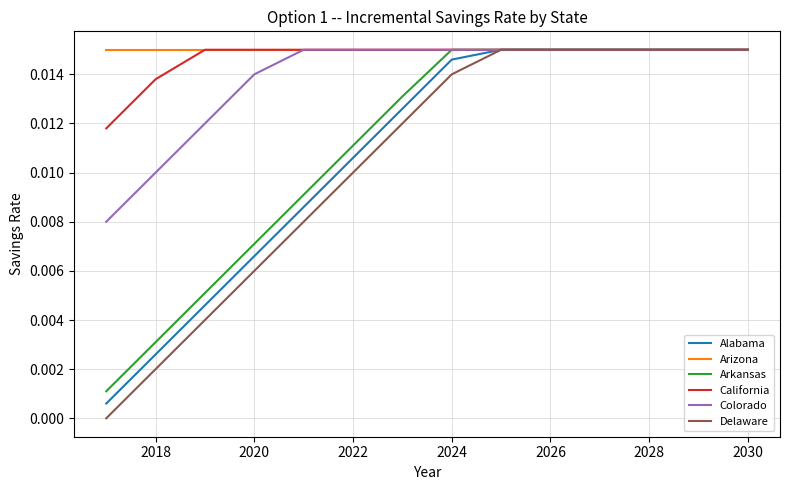

Which series has the largest total across all categories?

Arizona